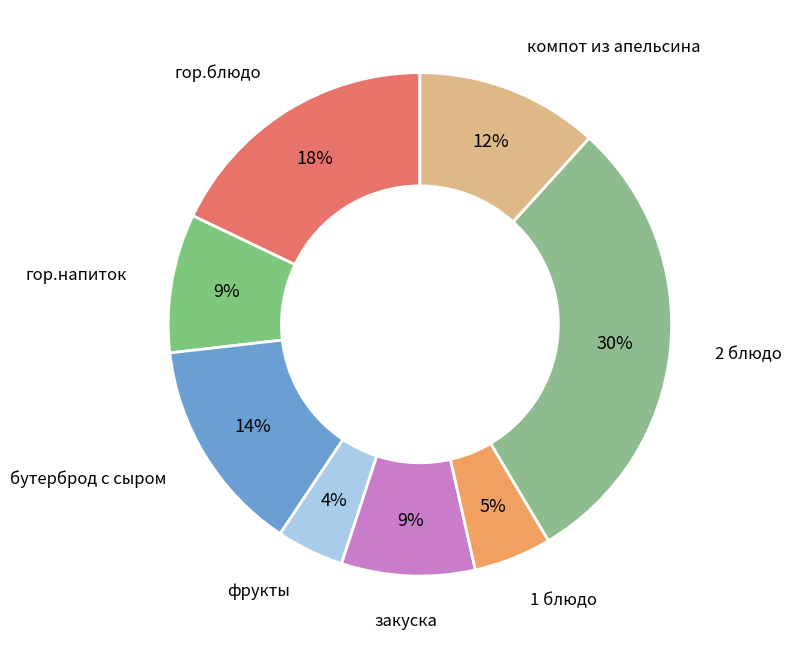

To the nearest percent, what is the average slice percentage?

12%